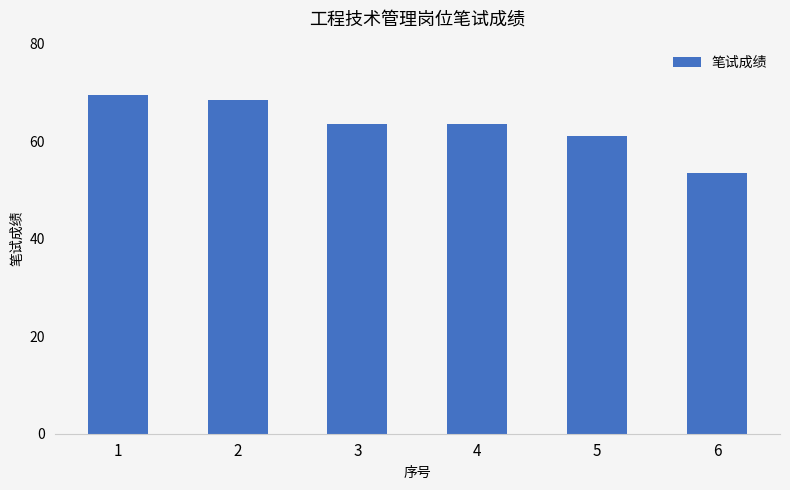

Approximately how many times larger is the value at 2 compared to 3?

1.1